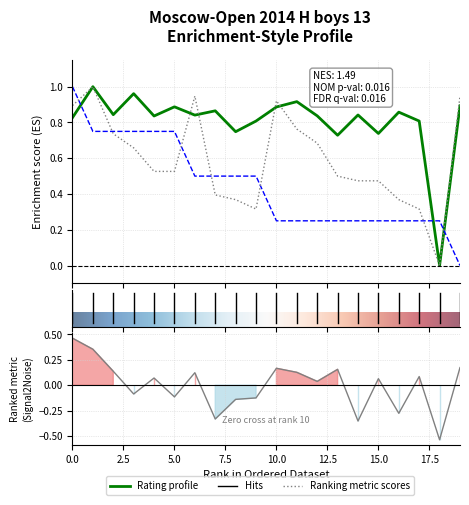

How many data points in Рп are less than 0?

8